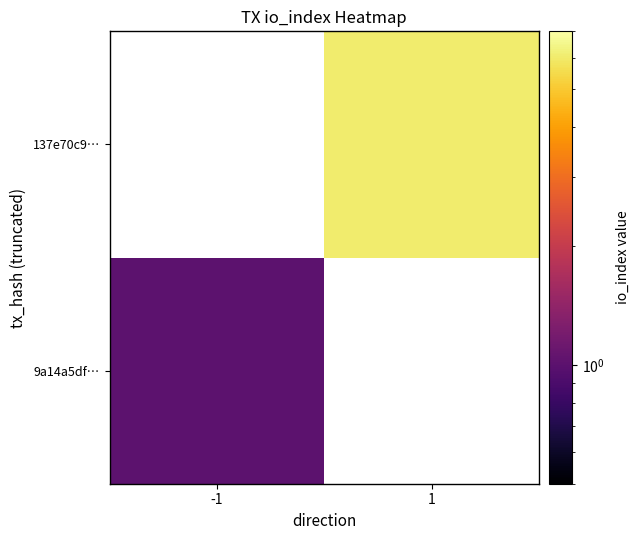

At which category does the chart reach its peak across all series?

1